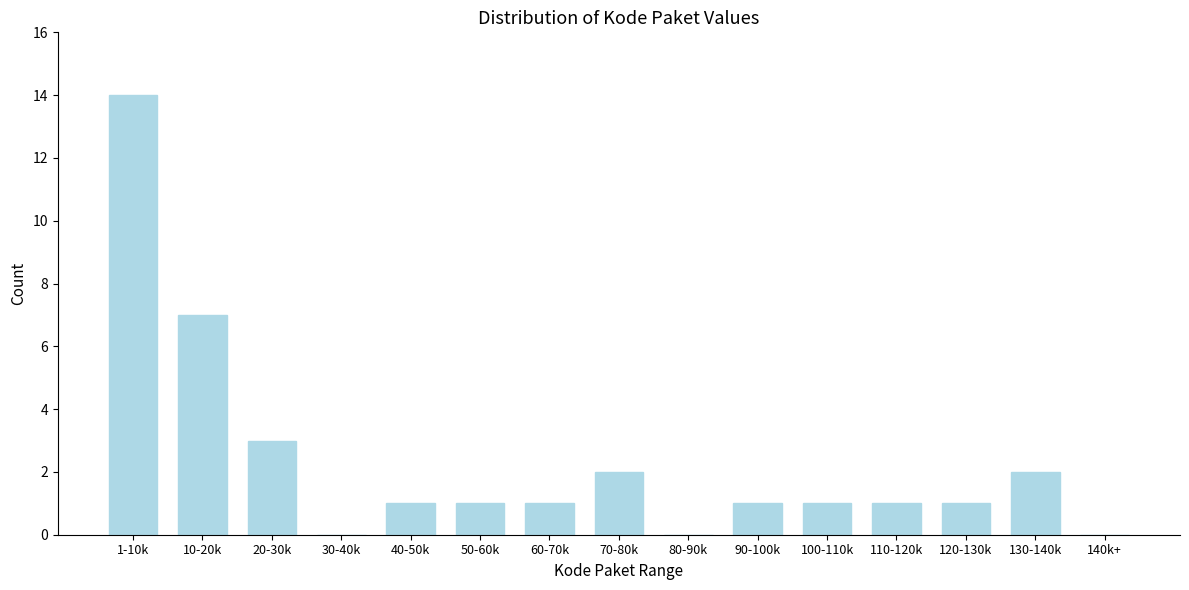

Reading left to right, extract all data points from this chart.

1-10k=14	10-20k=7	20-30k=3	30-40k=0	40-50k=1	50-60k=1	60-70k=1	70-80k=2	80-90k=0	90-100k=1	100-110k=1	110-120k=1	120-130k=1	130-140k=2	140k+=0